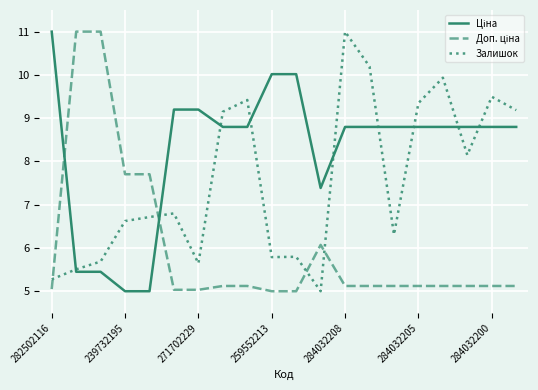

What is the minimum value shown in the chart?

5.0